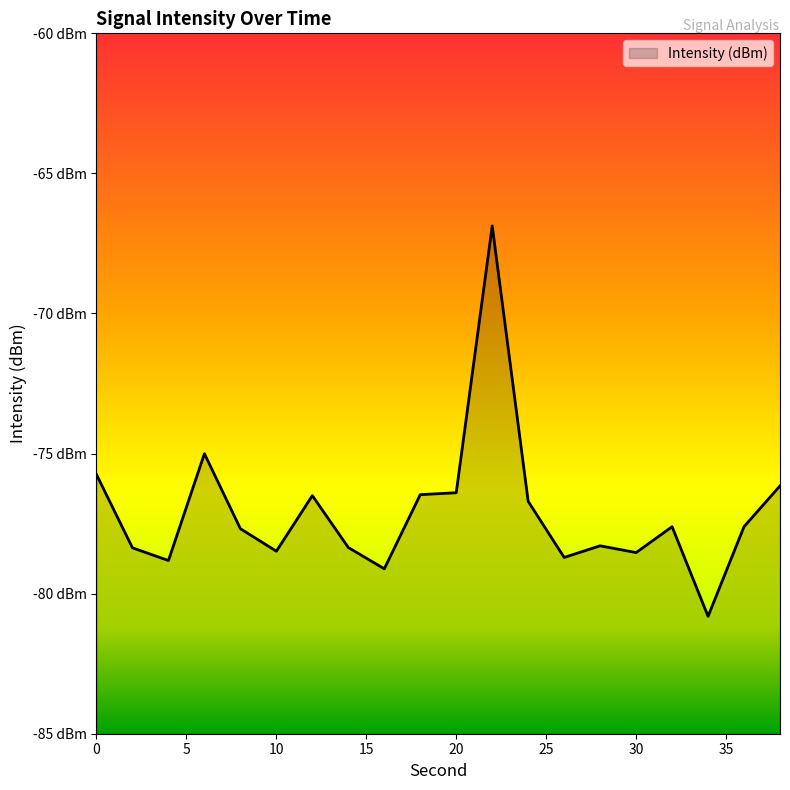

Rank the categories by value from lowest to highest.

34, 16, 4, 26, 30, 10, 2, 14, 28, 8, 32, 36, 24, 12, 18, 20, 38, 0, 6, 22